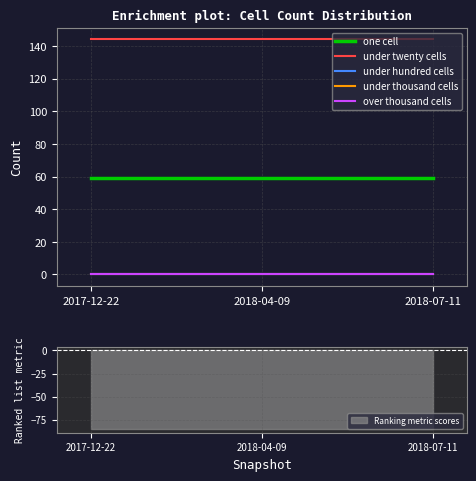

Reading left to right, transcribe all the data shown in this chart.

one cell: 2017-12-22=59	2018-04-09=59	2018-07-11=59
under twenty cells: 2017-12-22=144	2018-04-09=144	2018-07-11=144
under hundred cells: 2017-12-22=0	2018-04-09=0	2018-07-11=0
under thousand cells: 2017-12-22=0	2018-04-09=0	2018-07-11=0
over thousand cells: 2017-12-22=0	2018-04-09=0	2018-07-11=0